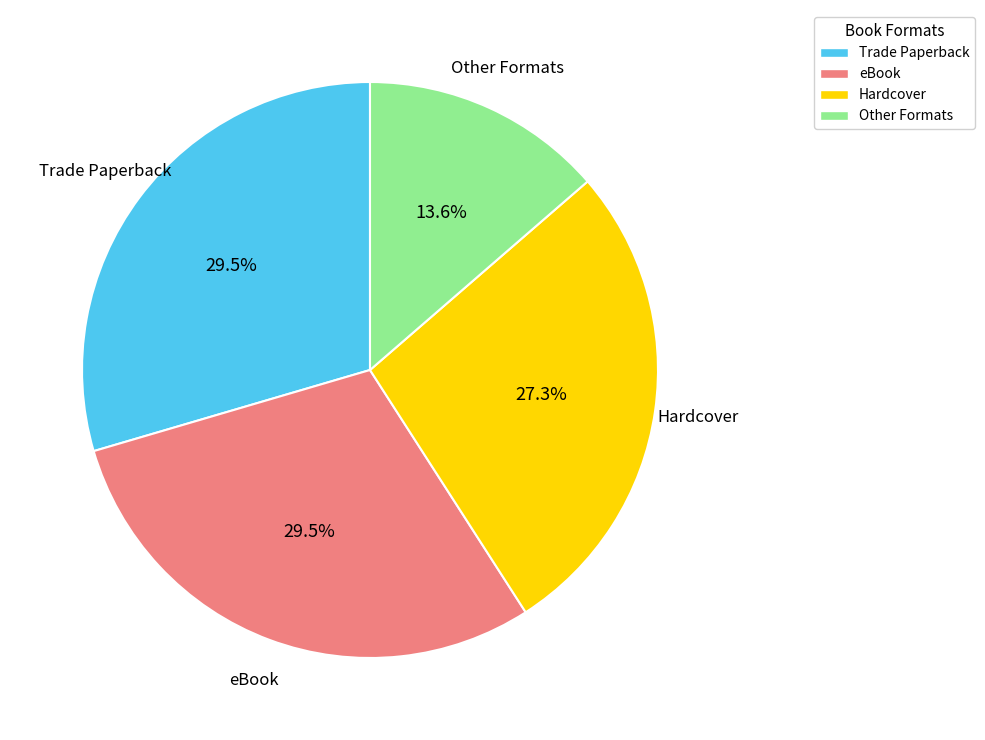

How many segments does this pie chart have?

4